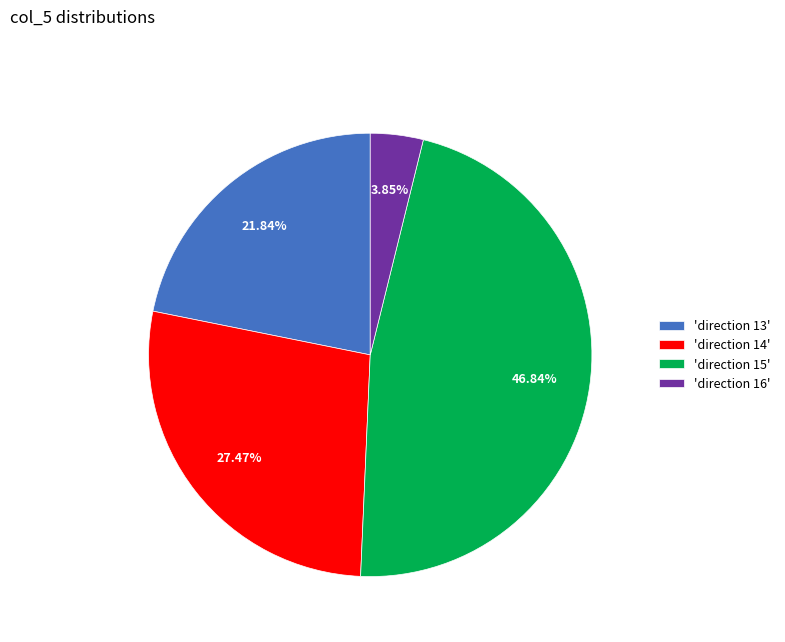

Which slice is the smallest?

'direction 16'